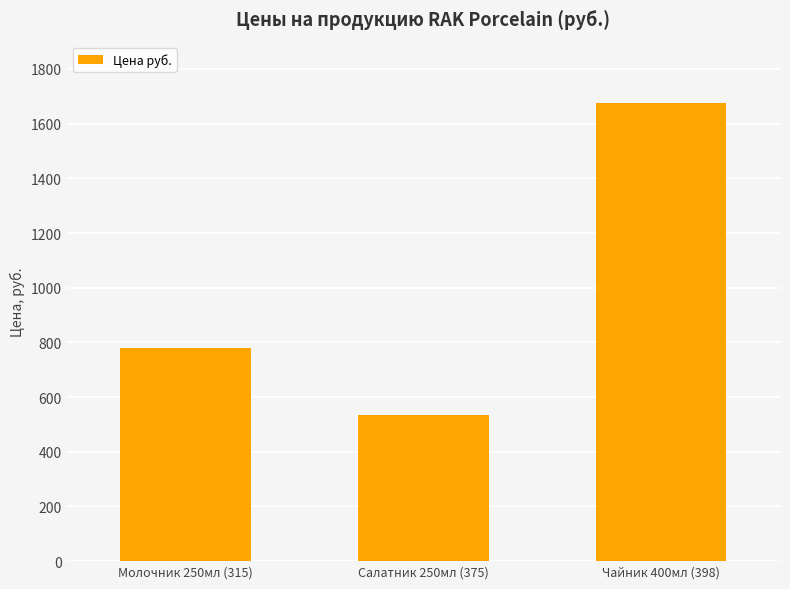

List the labels in order of value, smallest first.

Салатник 250мл (375), Молочник 250мл (315), Чайник 400мл (398)